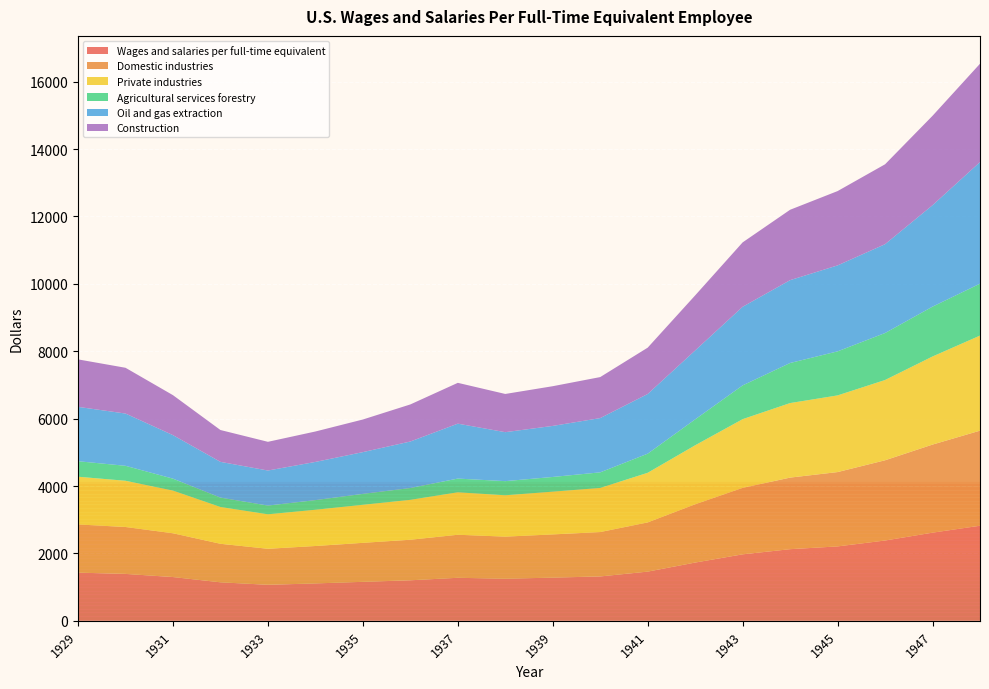

Reading right to left, transcribe all the data shown in this chart.

Wages and salaries per full-time equivalent: 2822	2616	2383	2208	2126	1973	1729	1460	1317	1282	1249	1277	1203	1157	1110	1069	1143	1299	1392	1430
Domestic industries: 2821	2614	2381	2206	2124	1972	1729	1460	1317	1282	1249	1277	1203	1157	1110	1069	1143	1299	1392	1430
Private industries: 2821	2614	2382	2275	2212	2039	1751	1473	1309	1269	1227	1260	1184	1129	1076	1023	1092	1266	1372	1416
Agricultural services forestry: 1541	1479	1394	1307	1189	1002	769	567	463	436	420	407	351	324	286	259	279	355	444	460
Oil and gas extraction: 3608	3010	2636	2551	2458	2333	2045	1771	1610	1515	1453	1630	1380	1239	1133	1040	1060	1291	1551	1613
Construction: 2918	2653	2371	2205	2089	1911	1634	1375	1217	1178	1134	1211	1100	968	903	852	945	1186	1358	1409